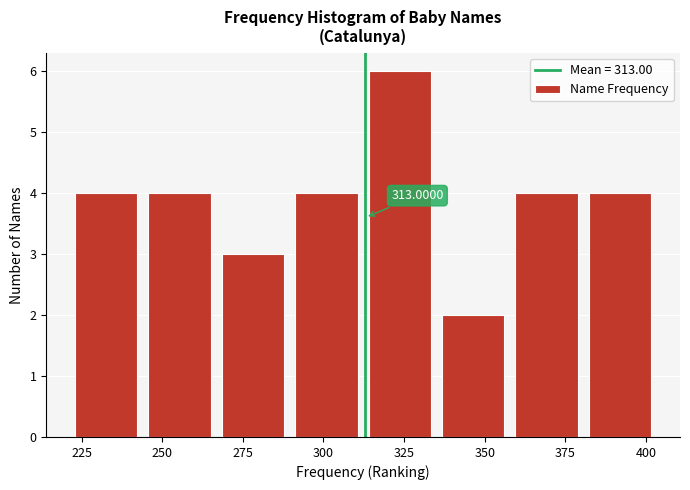

Which range on the x-axis has the tallest bar?

315 to 335